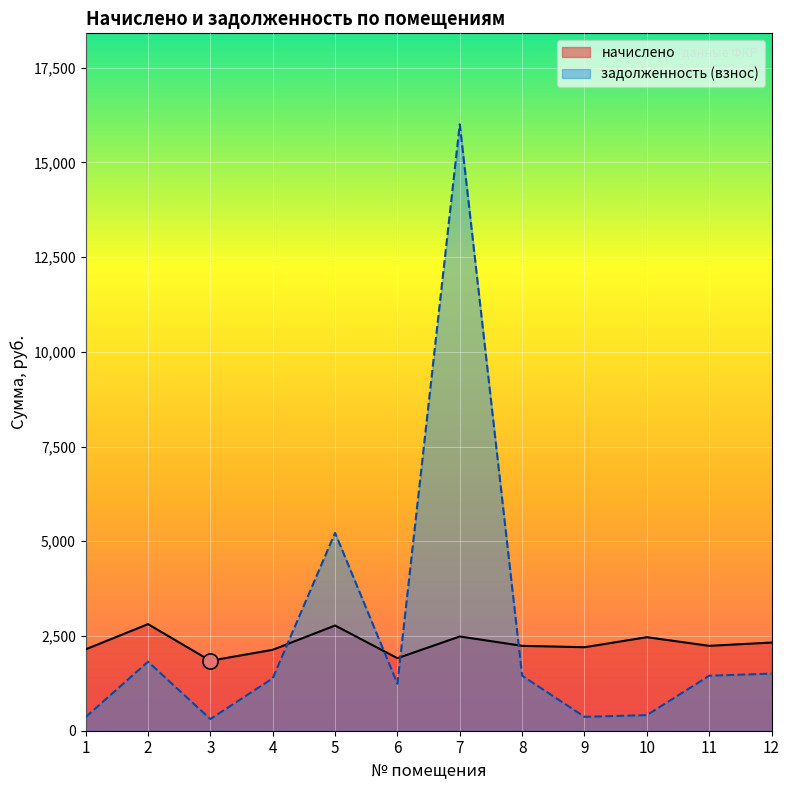

At which category is the sum across all series the highest?

7